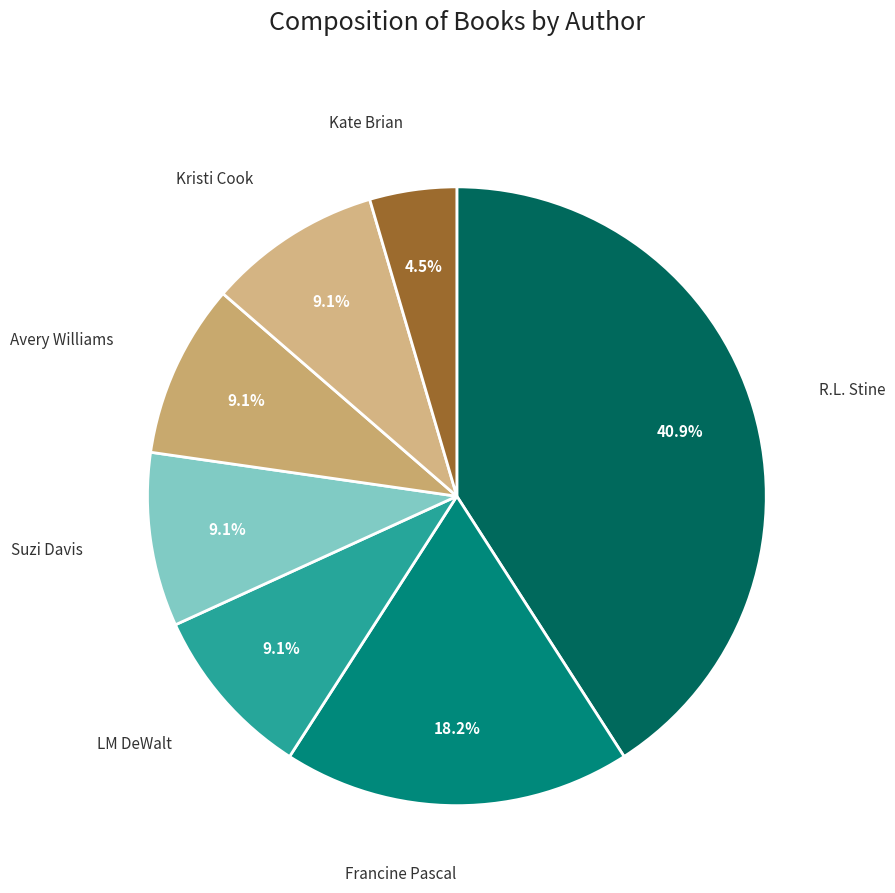

What is the total percentage of Avery Williams and LM DeWalt?

18.2%